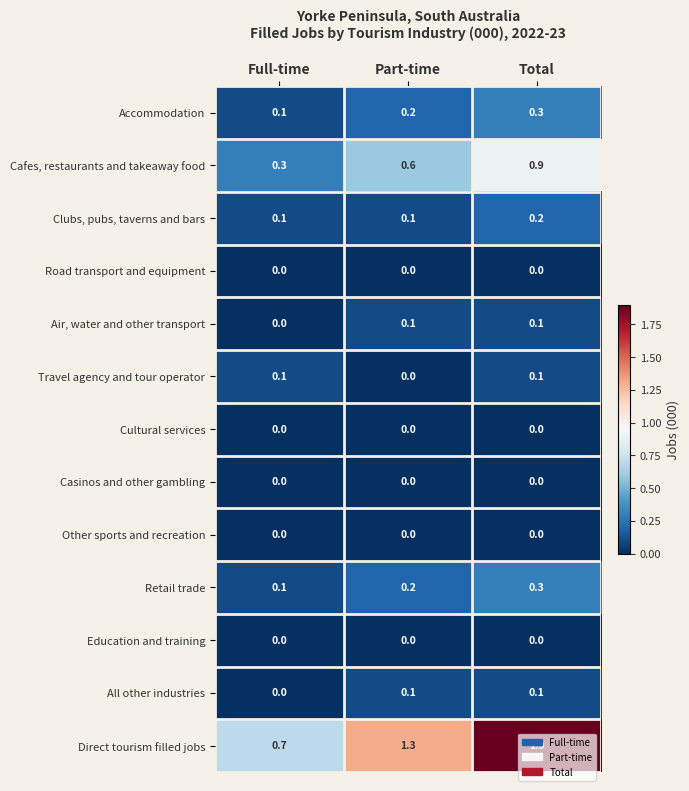

At which label does Retail trade reach its minimum?

Full-time